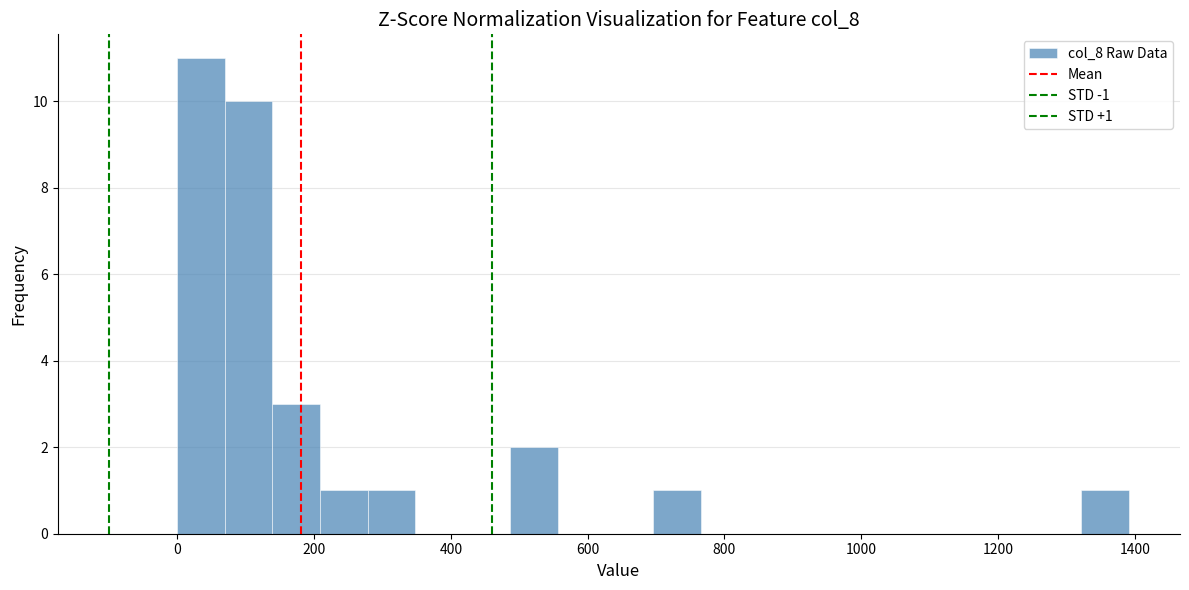

Around what value on the x-axis is the tallest bar? Give the approximate position of its centre, as read against the axis.

40